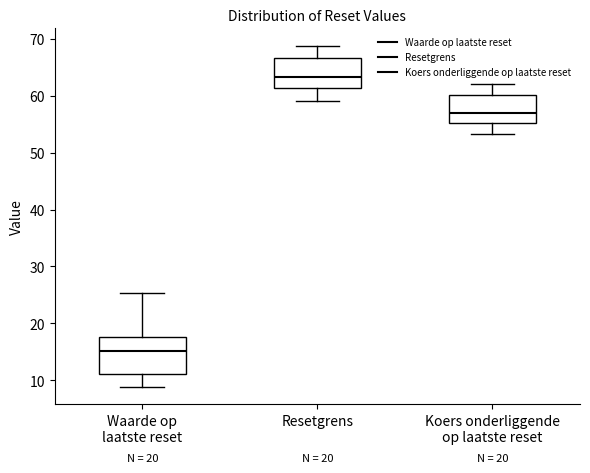

Reading left to right, transcribe this box plot: for each box, give where its median line is, the range the box spans, and where its two whiskers end, as read against the y-axis. The values are not printed on the chart, so give them approximately, as read against the axis.

Waarde op laatste reset: median 15, box 11 to 18, whiskers 9 to 25
Resetgrens: median 63, box 61 to 67, whiskers 59 to 69
Koers onderliggende op laatste reset: median 57, box 55 to 60, whiskers 53 to 62